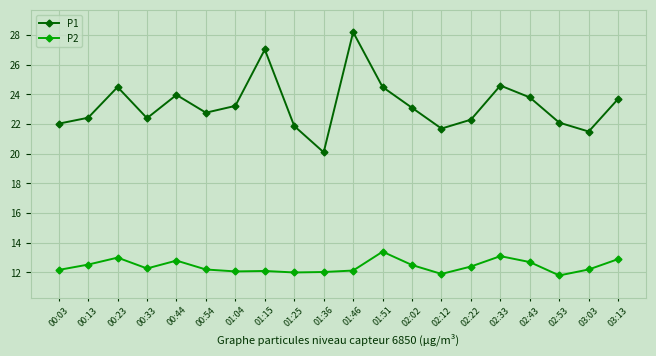

The P1 series shows 23.2 at 01:04. True or false?

True